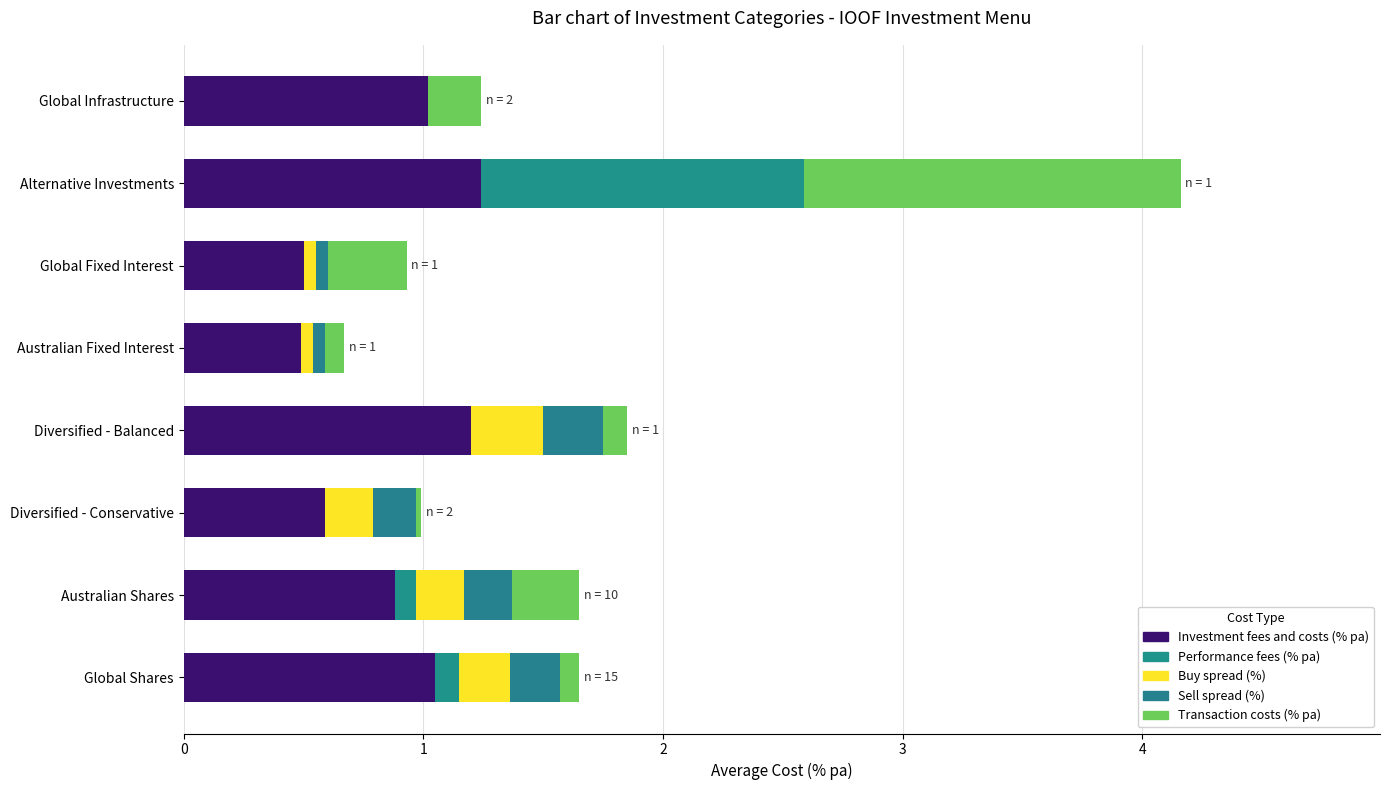

Which series has the largest total across all categories?

Investment fees and costs (% pa)